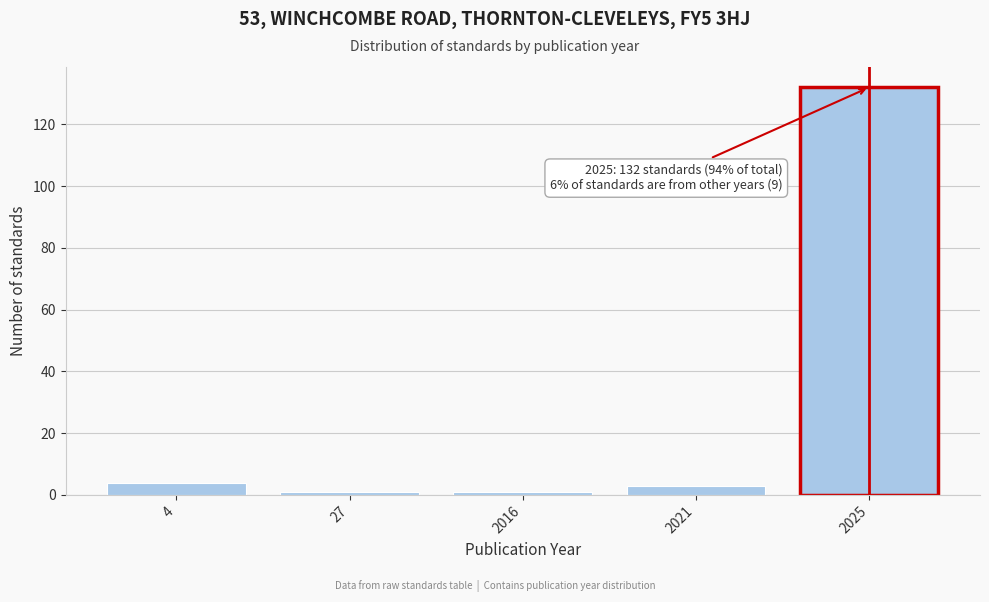

Reading left to right, list all the values displayed in this chart.

4=4	27=1	2016=1	2021=3	2025=132